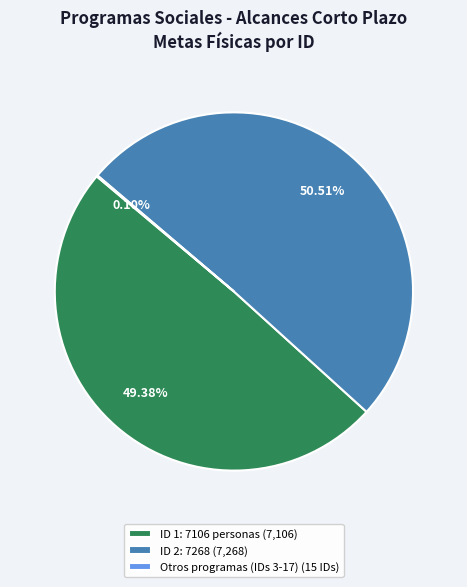

Does any single category account for the majority?

Yes